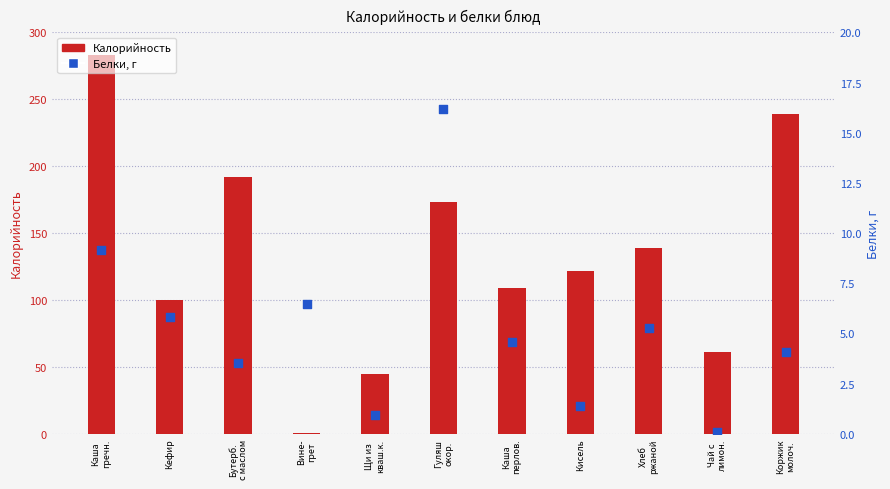

Is the value of Белки at Вине-
грет greater than the value of Калорийность at Каша
перлов.?

No